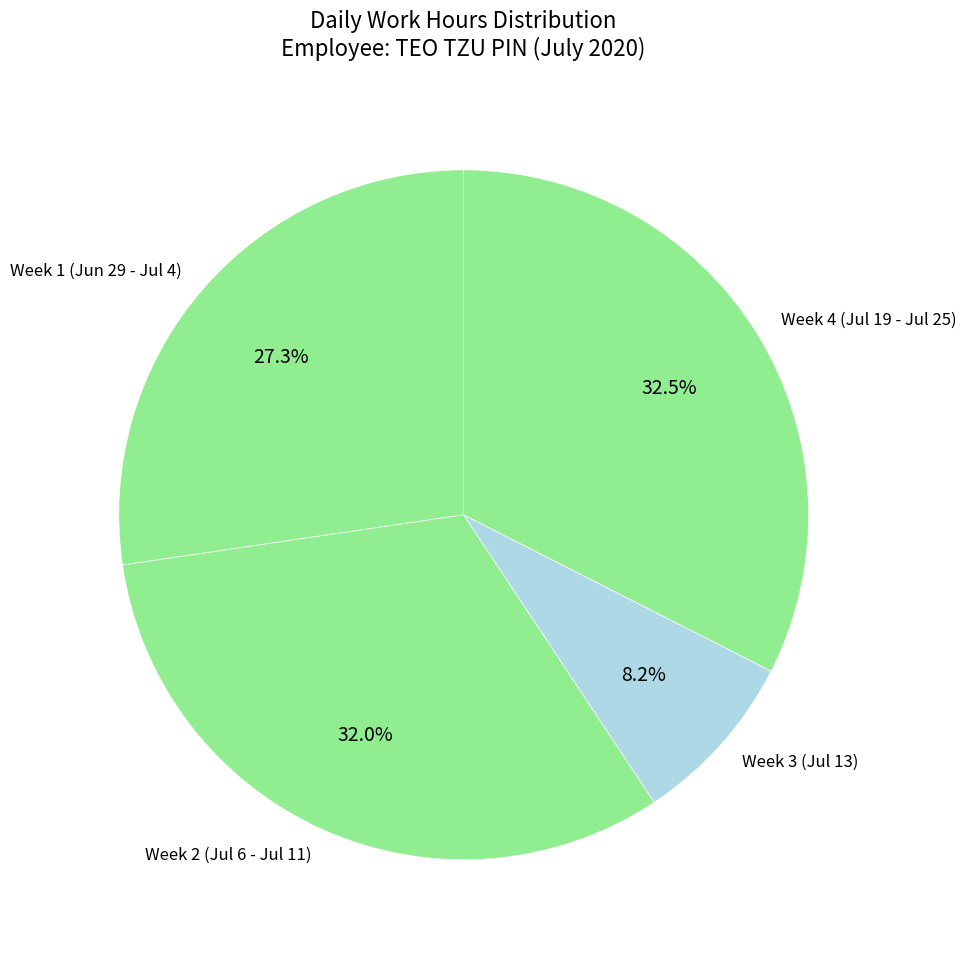

Is there any slice that represents more than half of the pie?

No